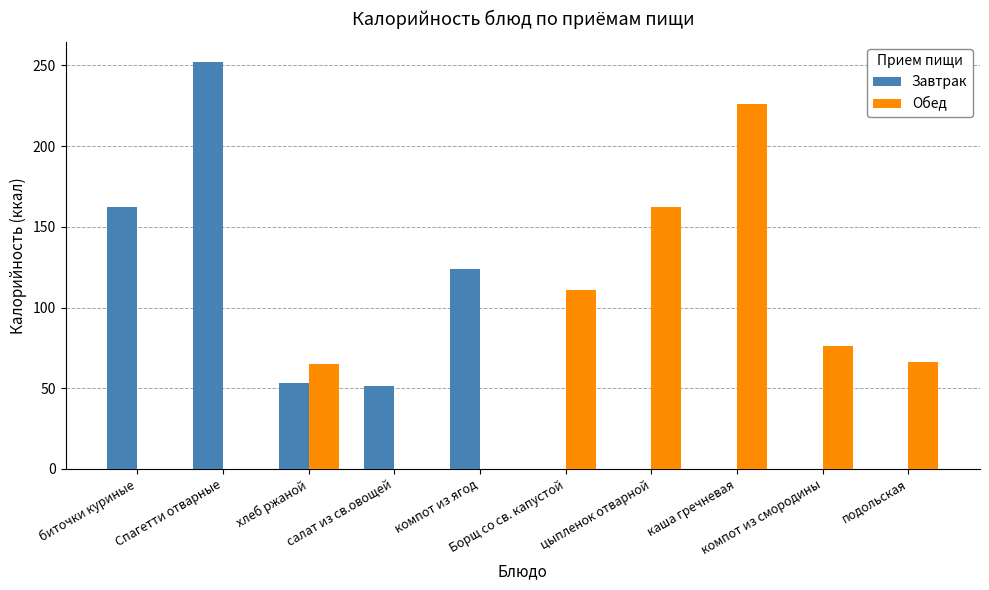

What are all the series names shown in the legend?

Завтрак, Обед